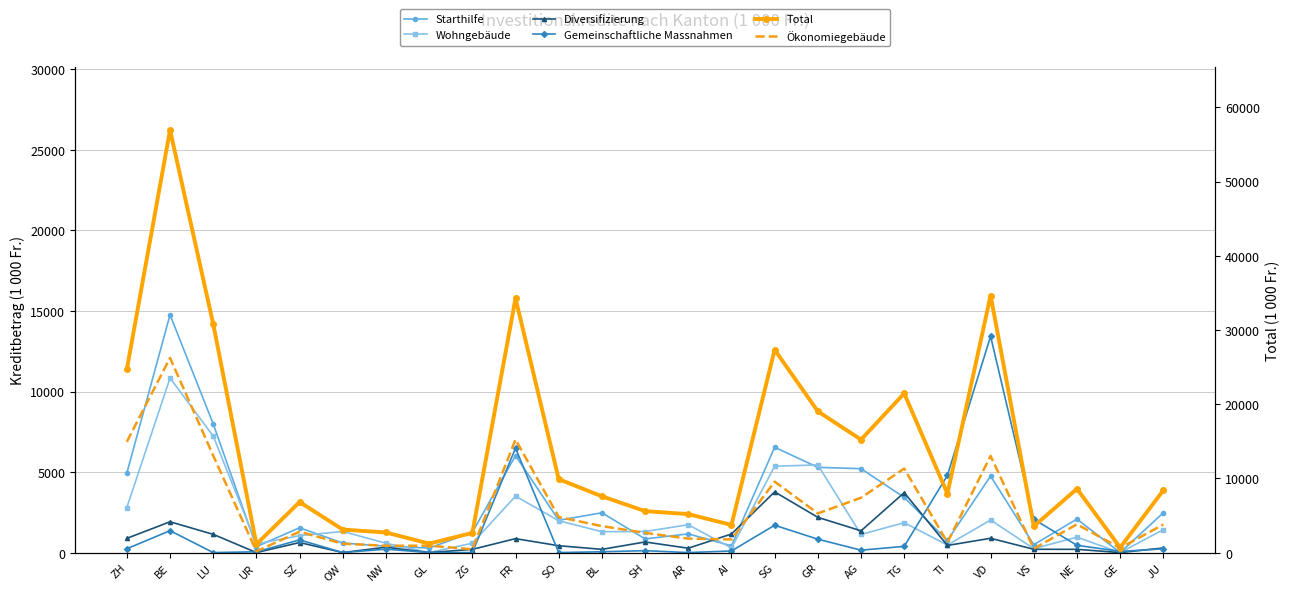

Between ZG and TI, which series saw the biggest shift?

Total